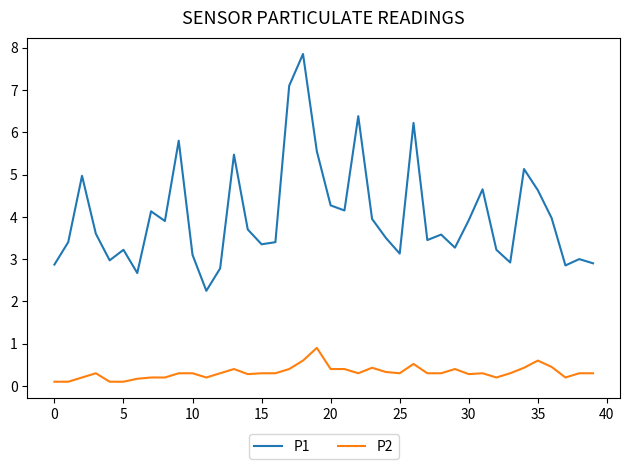

True or false: P2 and P1 intersect in this chart.

False